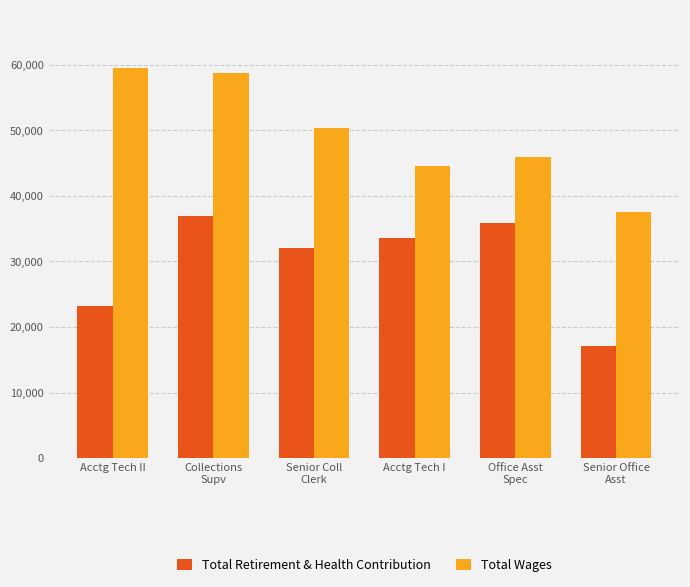

List the series in order of their overall mean, highest first.

Total Wages, Total Retirement & Health Contribution